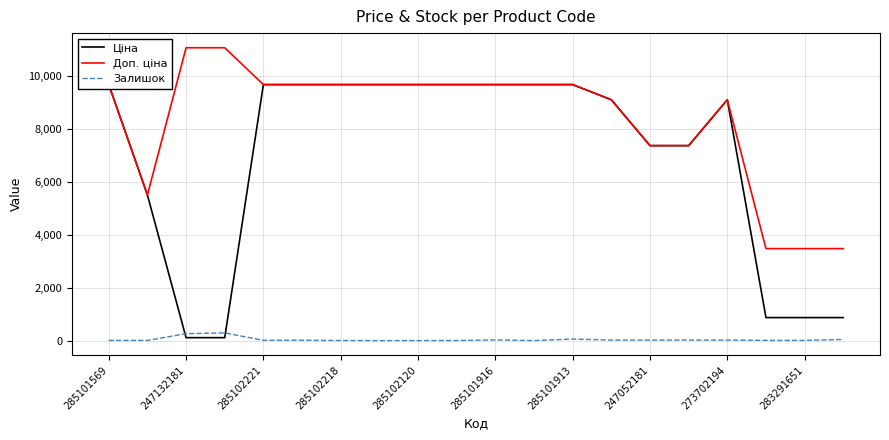

How many values in the Доп. ціна series are below 9664?

8